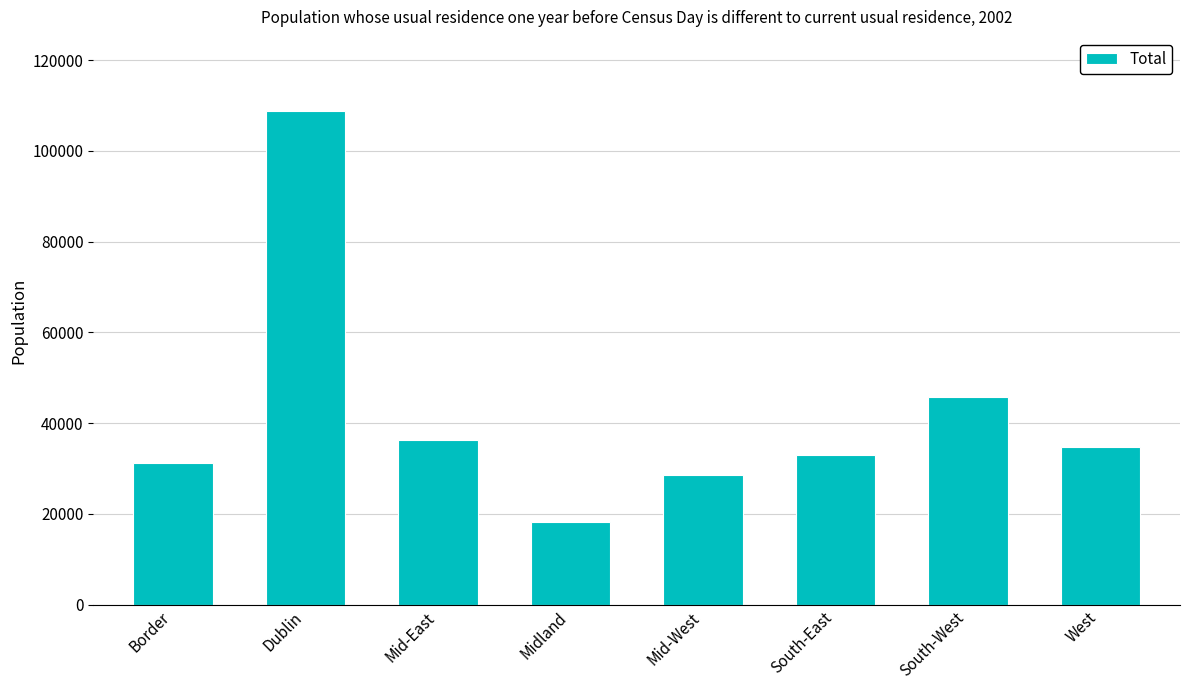

What is the label of the 8th bar from the left?

West